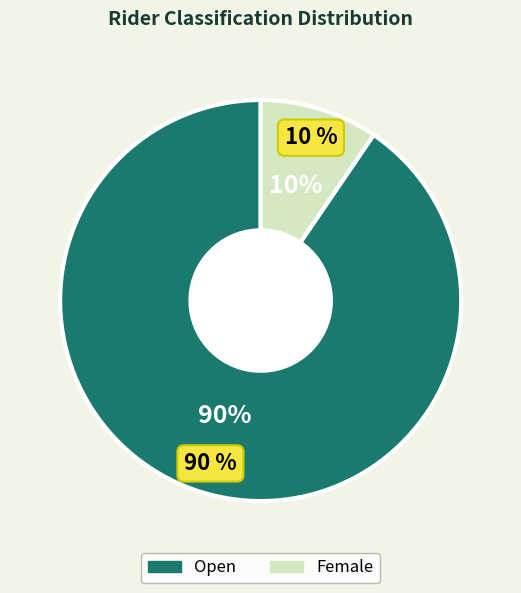

Is Female the majority of the pie?

No